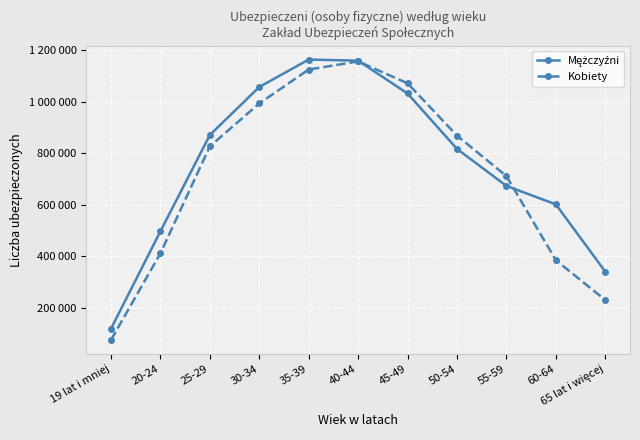

What is the smallest value displayed?

76355